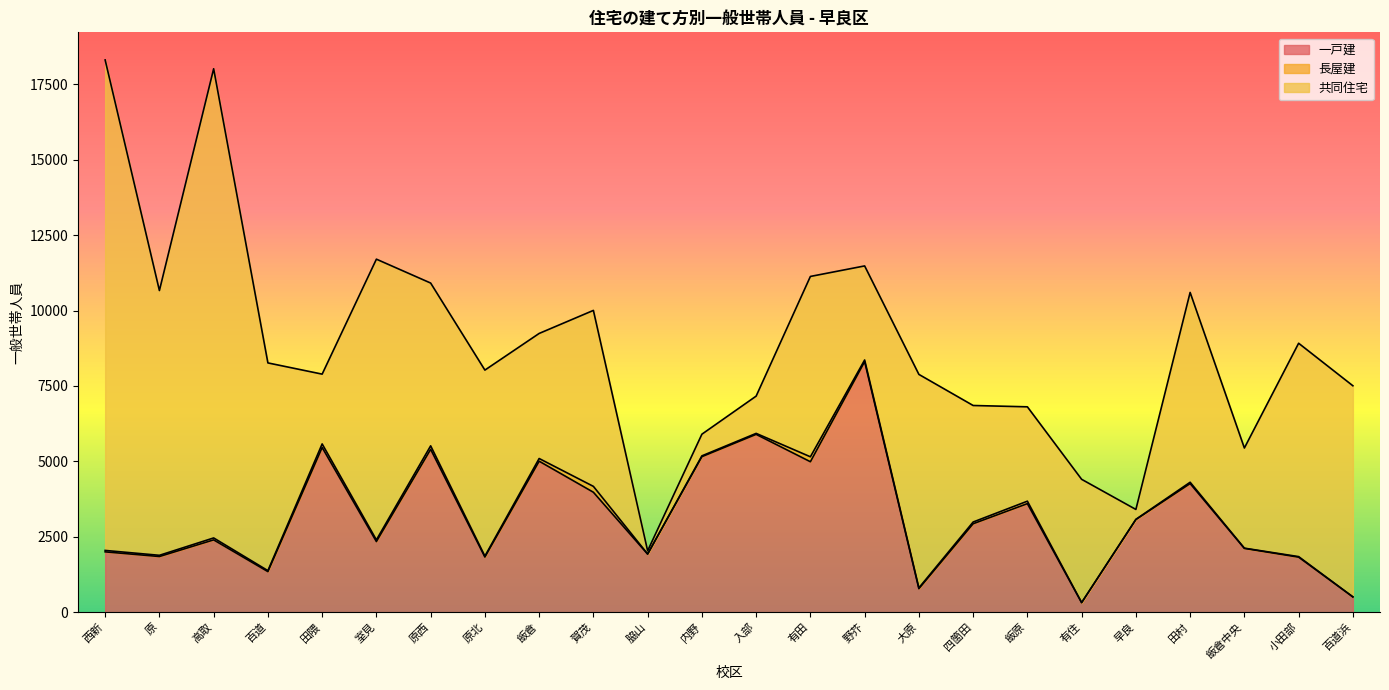

True or false: 長屋建 and 一戸建 intersect in this chart.

False